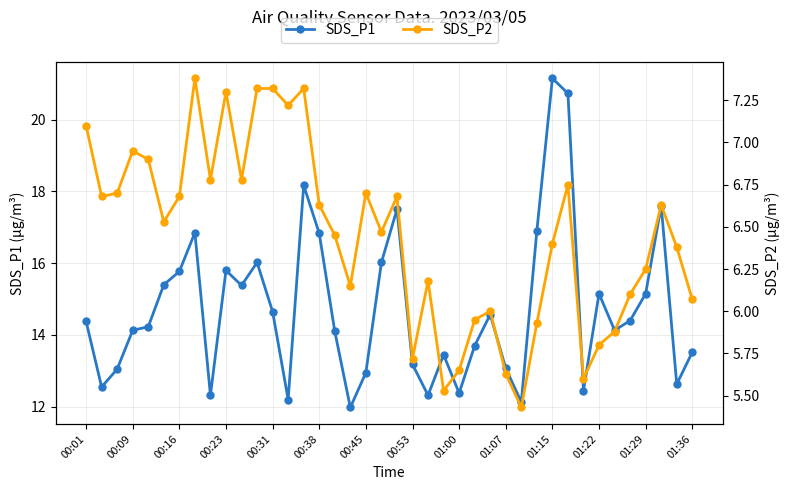

True or false: SDS_P2 and SDS_P1 cross at least once.

False